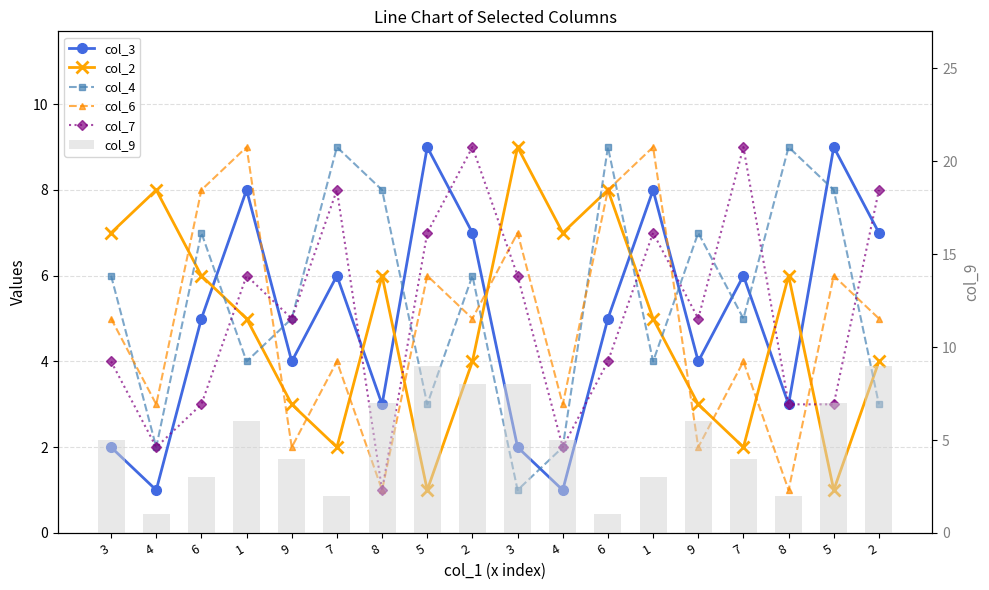

Rank the series by their maximum value, from lowest to highest.

col_3, col_2, col_4, col_6, col_7, col_9